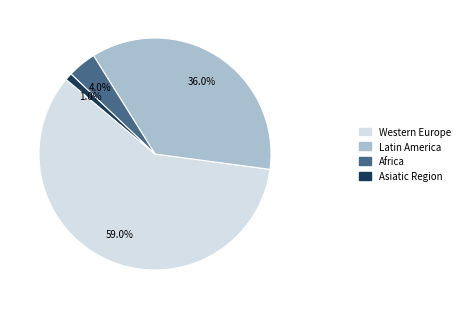

True or false: Africa accounts for 23% of the total.

False